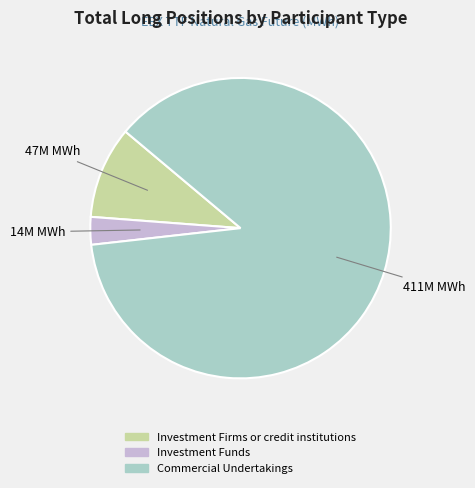

Is there any slice that represents more than half of the pie?

Yes